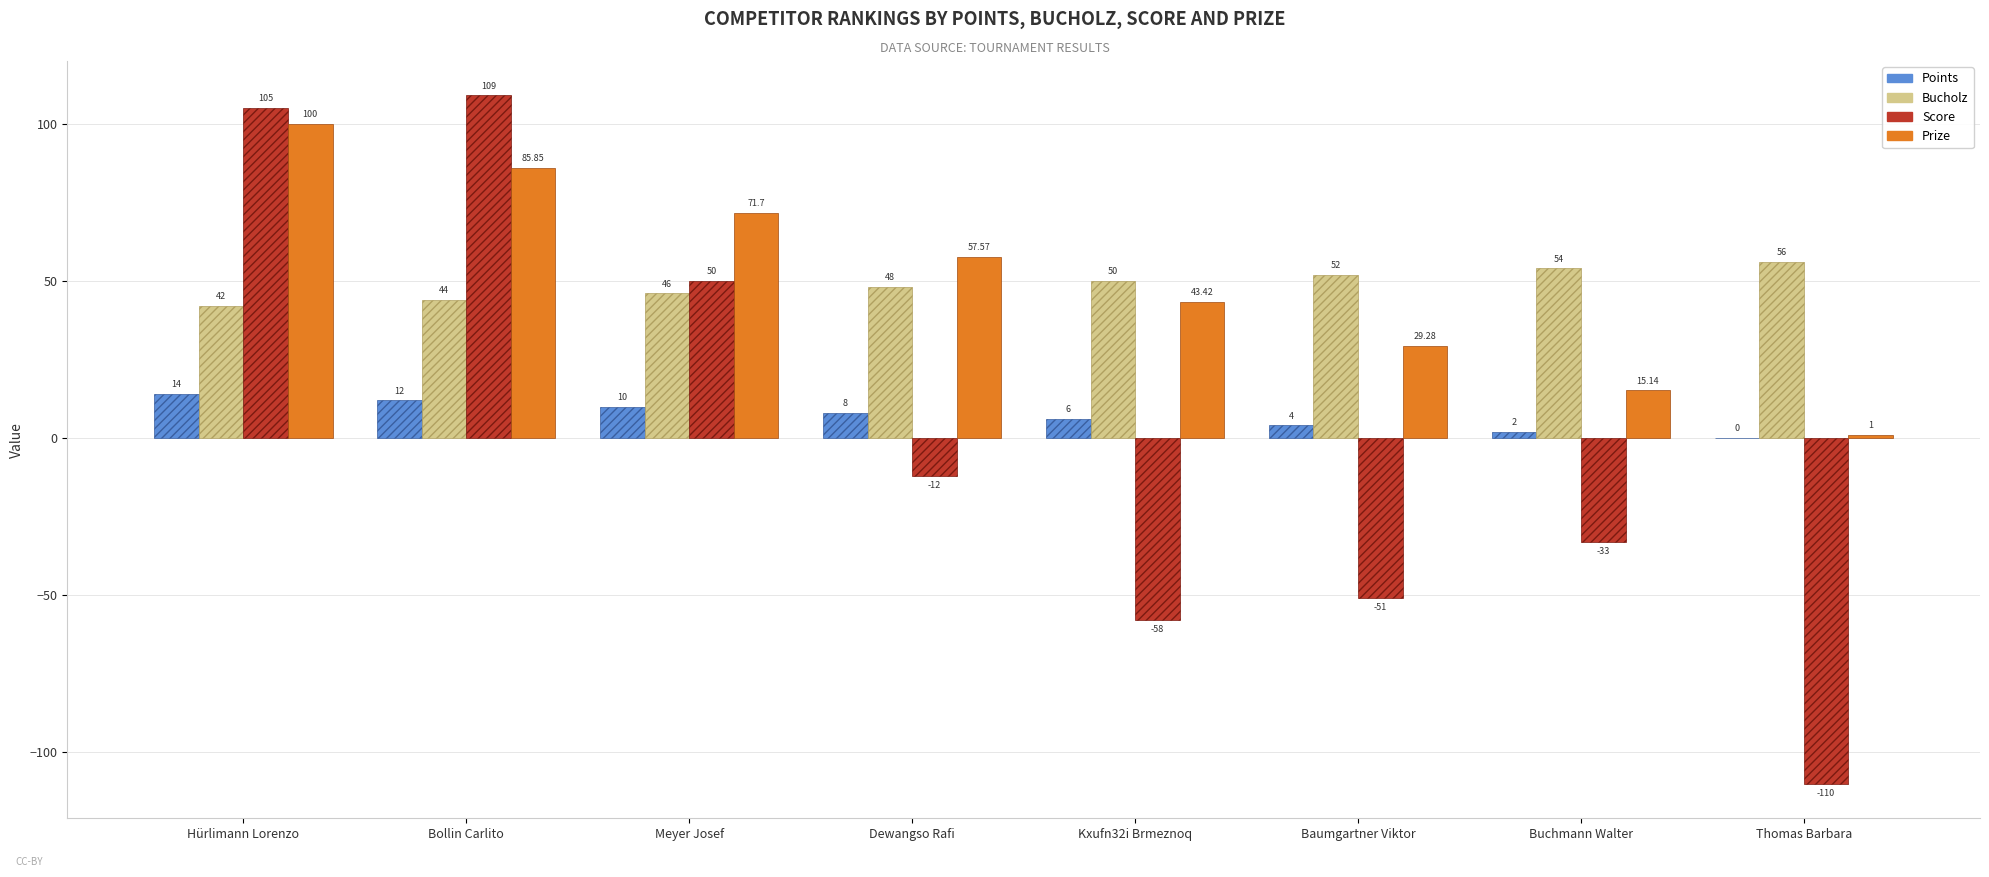

Where does the Prize series first go above 57?

Hürlimann Lorenzo